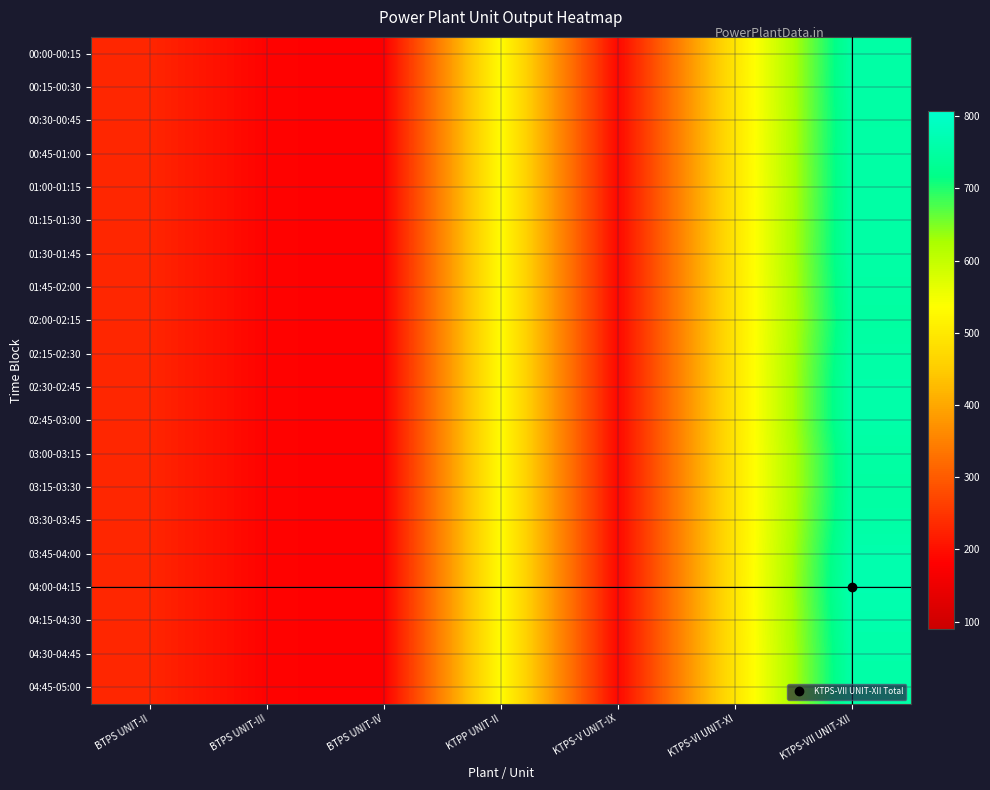

What is the difference between the highest and lowest values at KTPS-VII UNIT-XII?

19.0